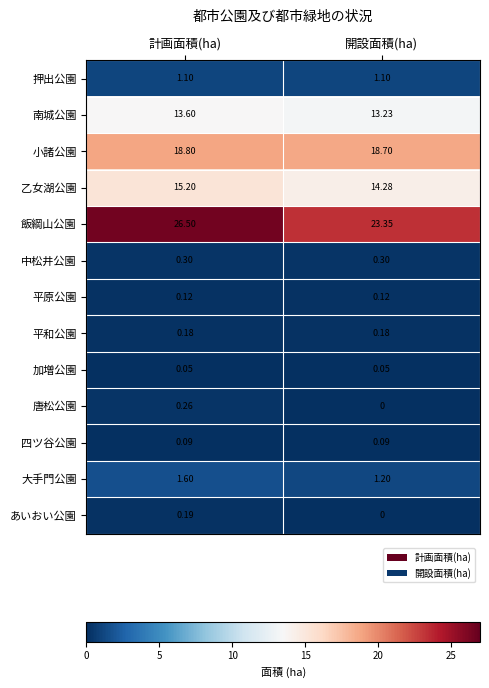

Which series has the largest total across all categories?

飯綱山公園